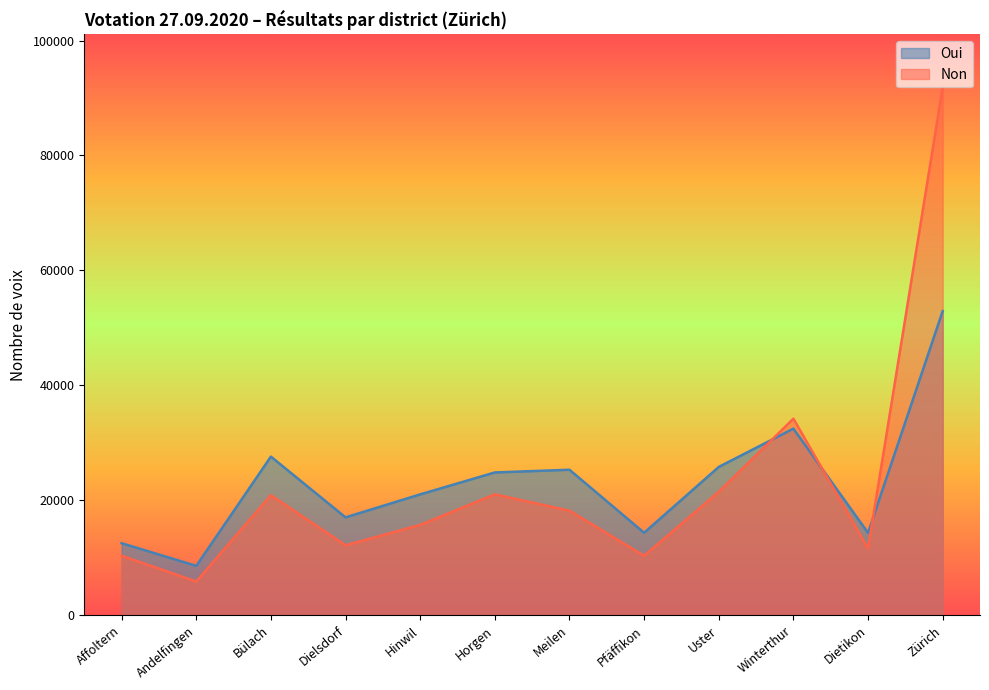

The Oui series shows 16738 at Uster. True or false?

False